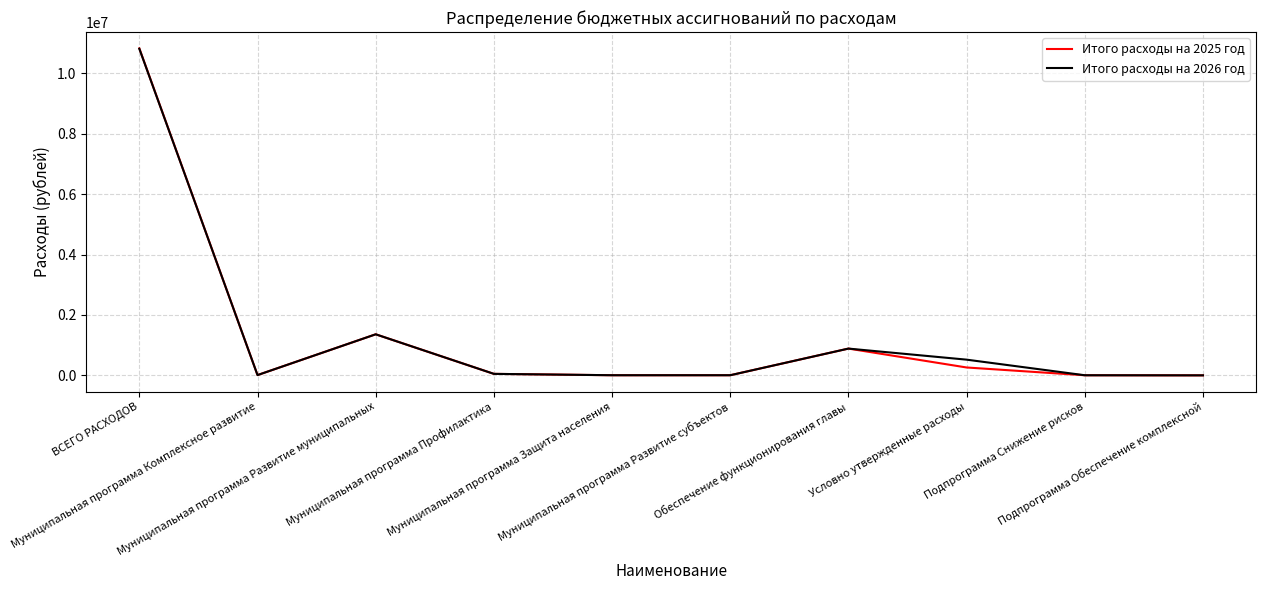

Is it true that Итого расходы на 2025 год equals 4000 at Подпрограмма Снижение рисков?

True